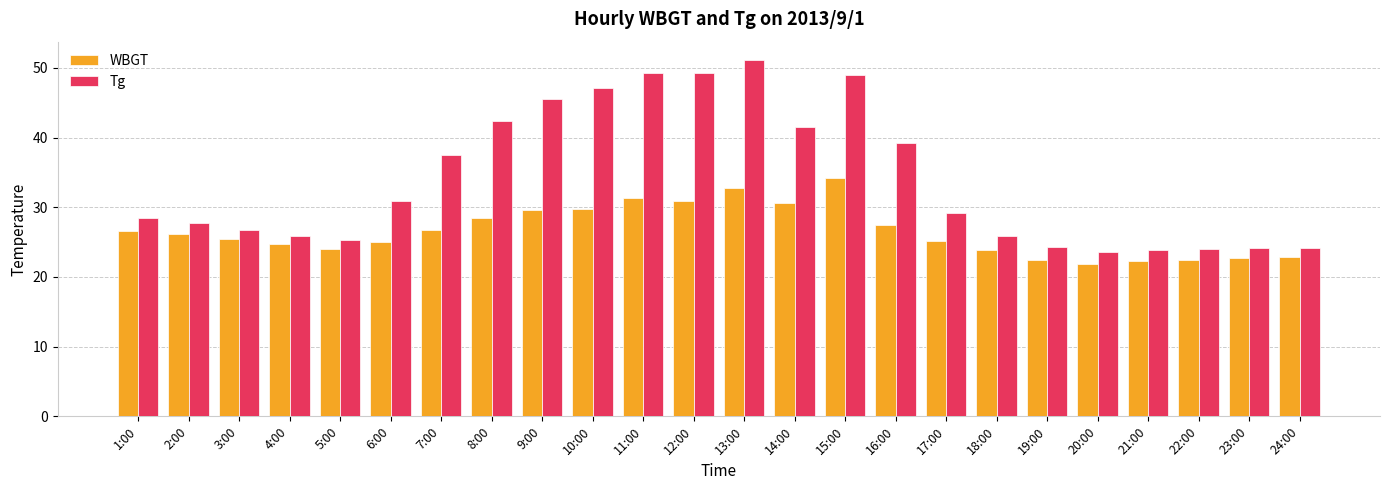

True or false: Tg has a value of 78.4 at 13:00.

False